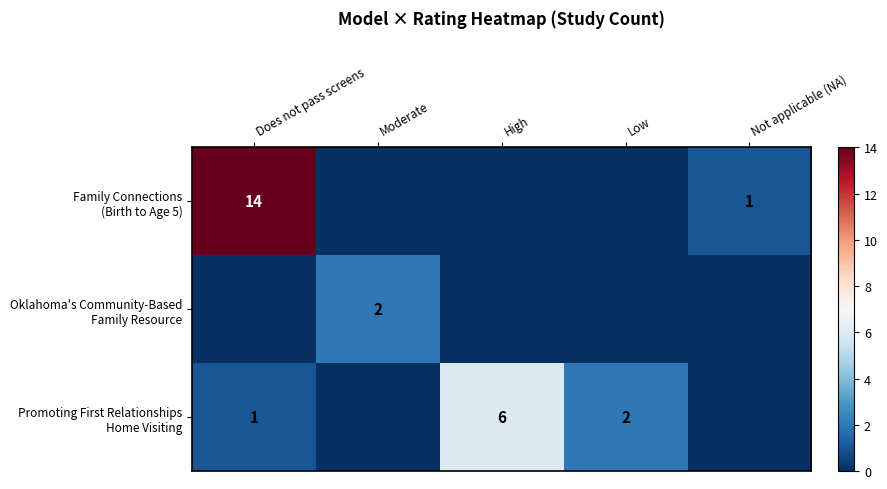

Read the Promoting First Relationships Home Visiting value at Low.

2